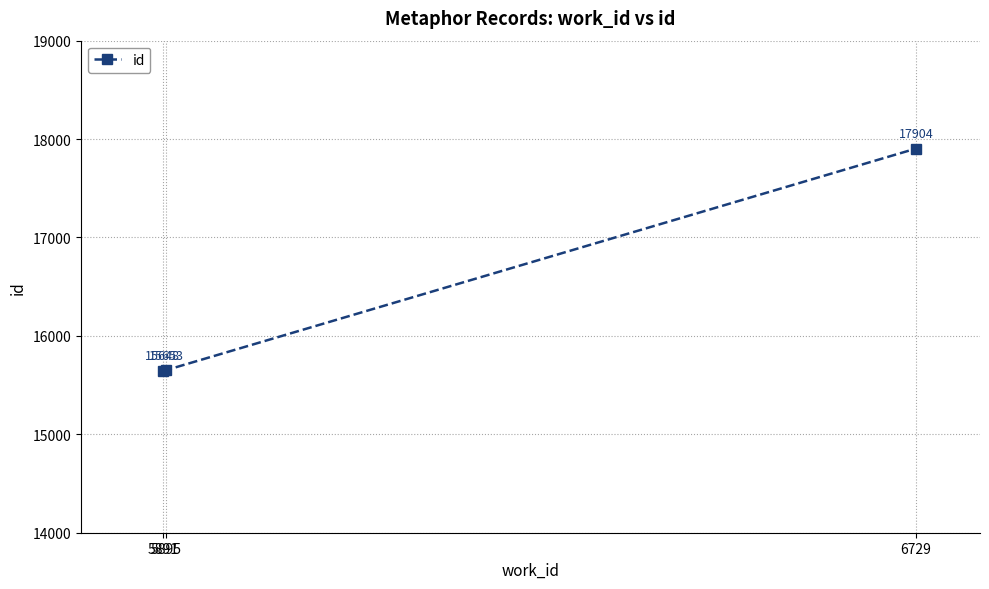

What is the sum of all values?

49205